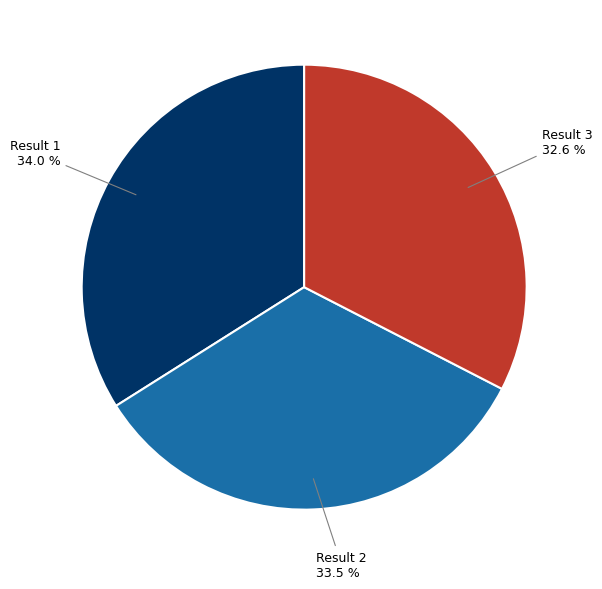

Is there any slice that represents more than half of the pie?

No